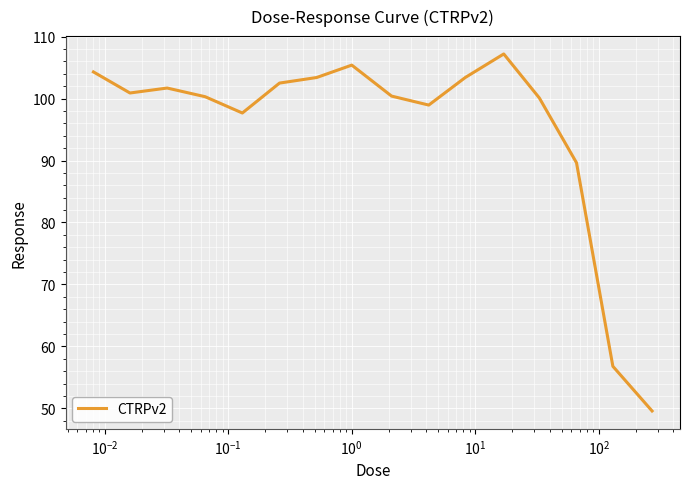

What is the smallest value displayed?

49.6